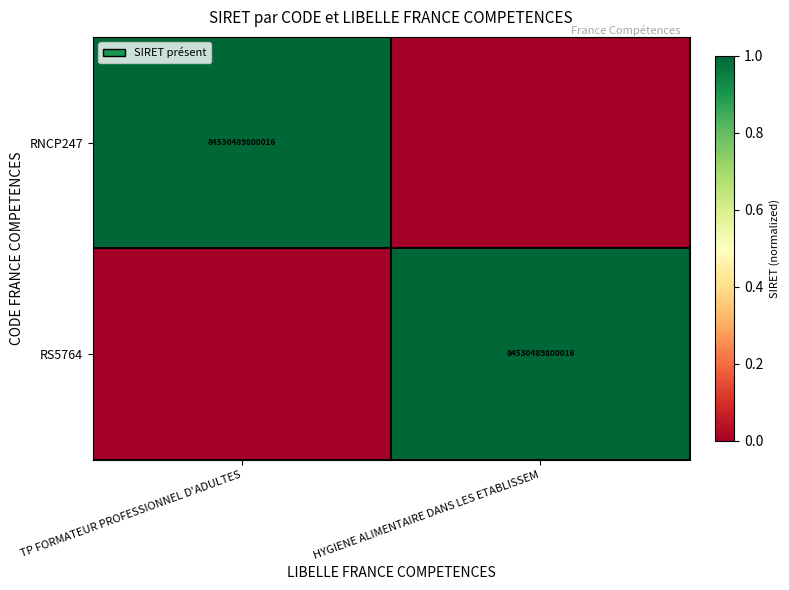

What is the spread (max minus min) of values at TP FORMATEUR PROFESSIONNEL D'ADULTES?

1